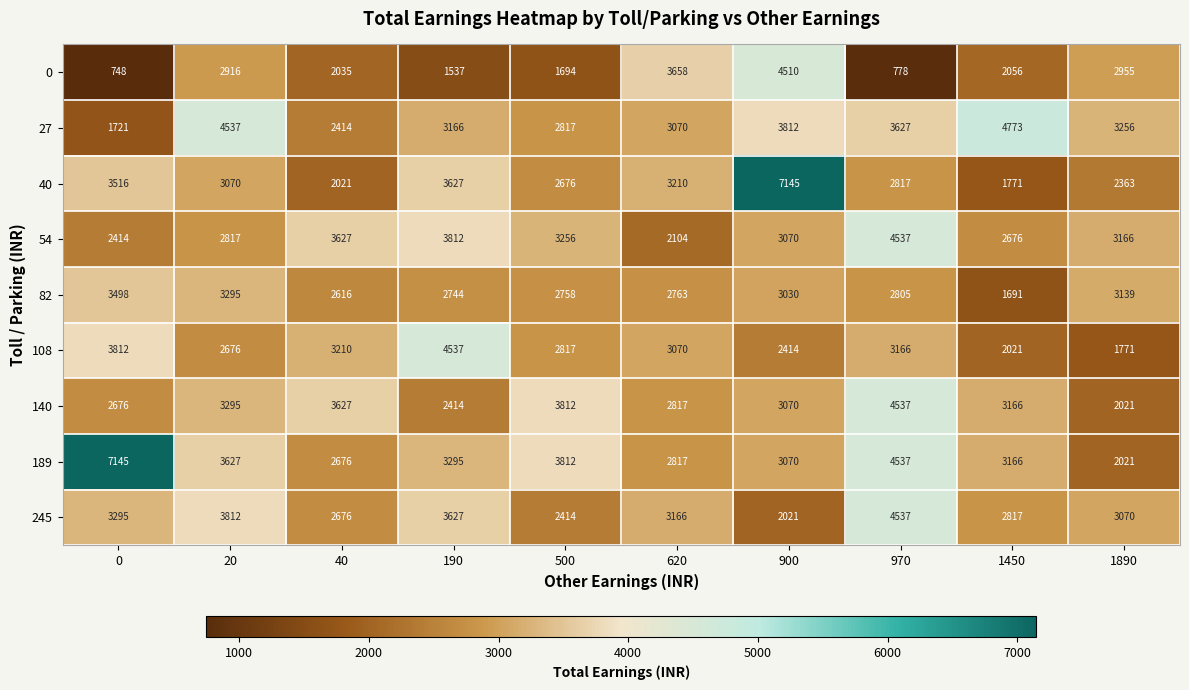

The value of 27 at 900 is 5158. True or false?

False